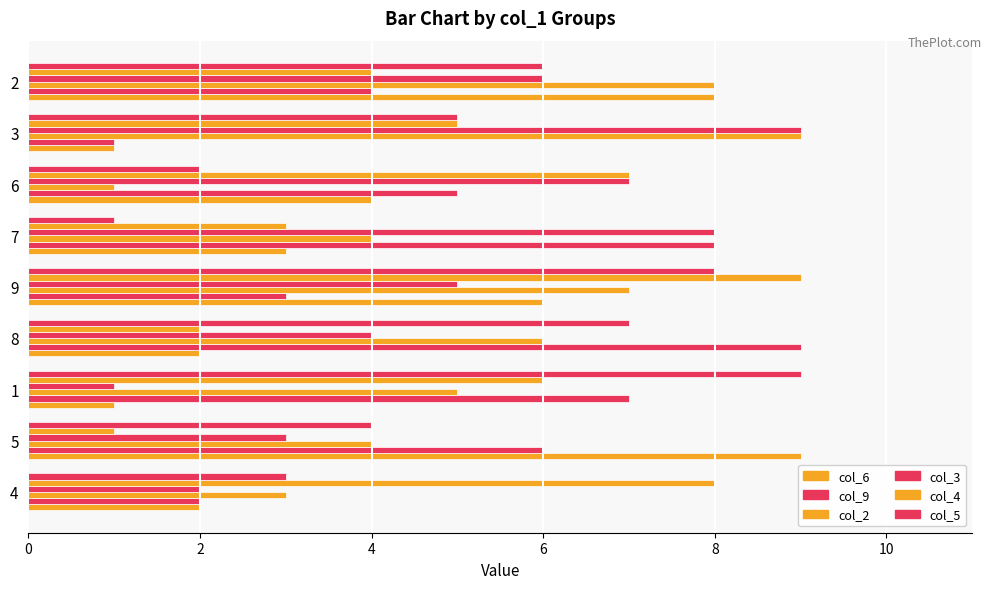

Which series has the widest spread of values?

col_6